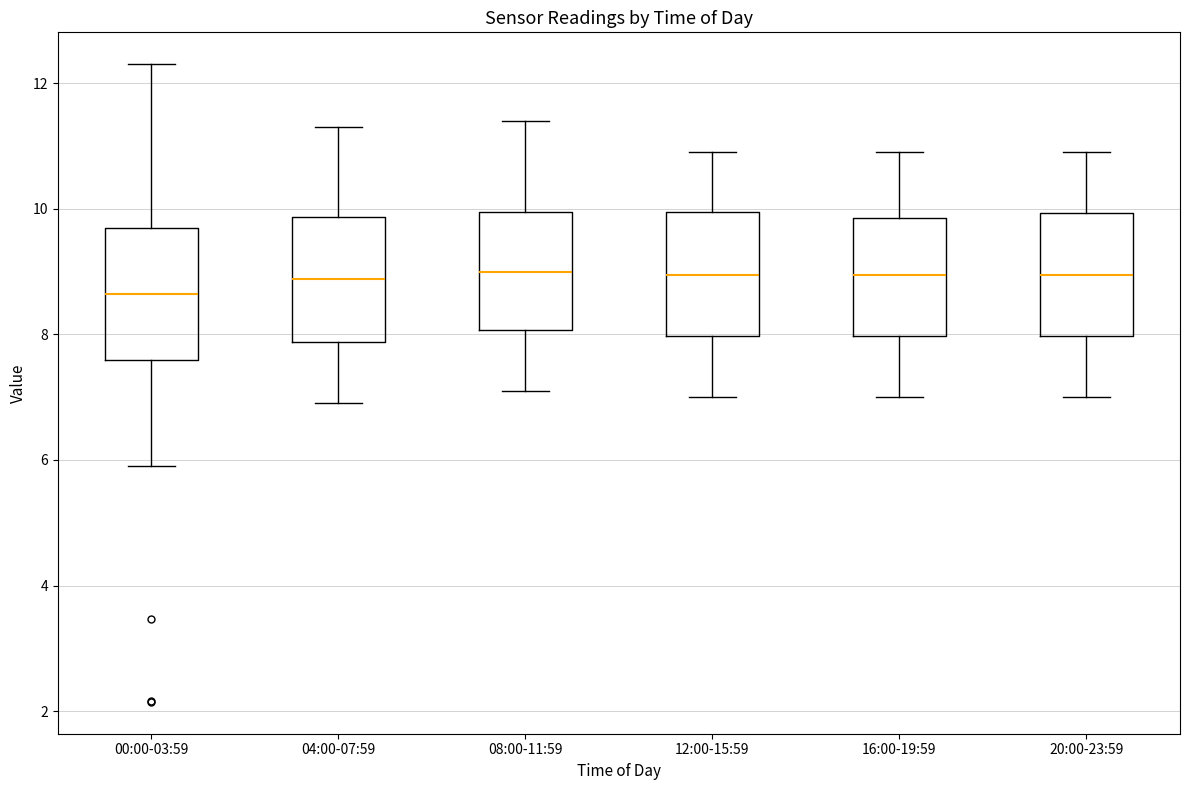

Reading left to right, transcribe this box plot: for each box, give where its median line is, the range the box spans, and where its two whiskers end, as read against the y-axis. The values are not printed on the chart, so give them approximately, as read against the axis.

00:00-03:59: median 8.6, box 7.6 to 9.6, whiskers 6.0 to 12.4
04:00-07:59: median 8.8, box 7.8 to 9.8, whiskers 7.0 to 11.4
08:00-11:59: median 9.0, box 8.0 to 10.0, whiskers 7.2 to 11.4
12:00-15:59: median 9.0, box 8.0 to 10.0, whiskers 7.0 to 11.0
16:00-19:59: median 9.0, box 8.0 to 9.8, whiskers 7.0 to 11.0
20:00-23:59: median 9.0, box 8.0 to 10.0, whiskers 7.0 to 11.0